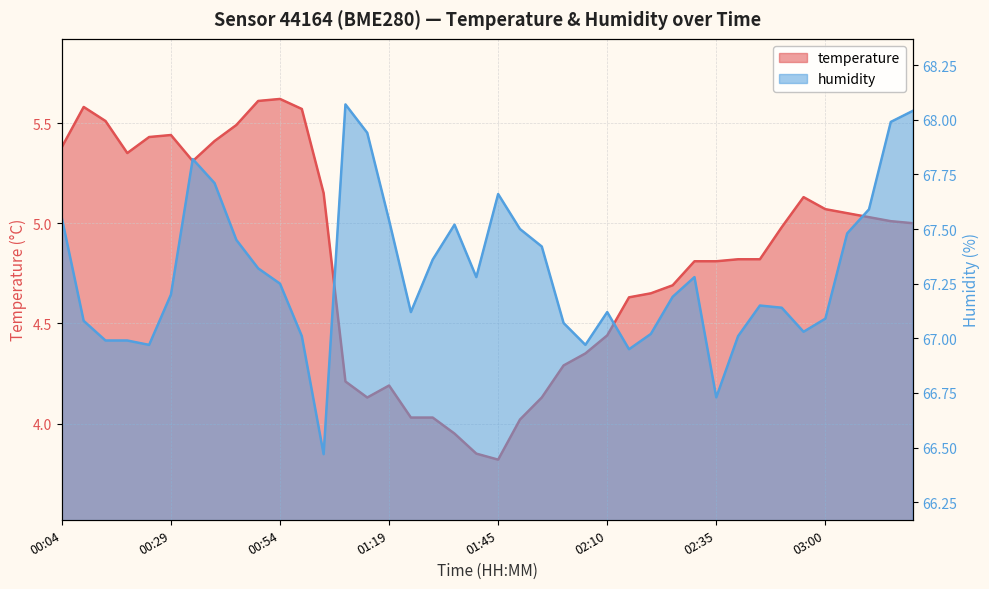

The humidity series shows 67.0 at 00:14. True or false?

True